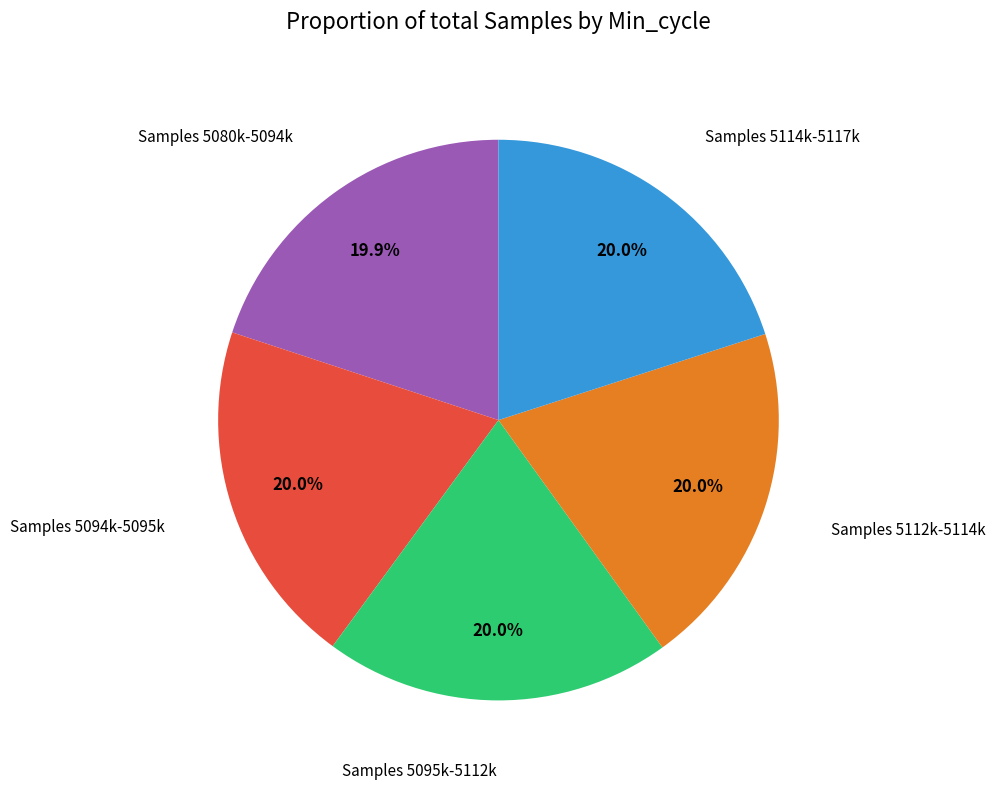

Is there a majority slice in this chart?

No